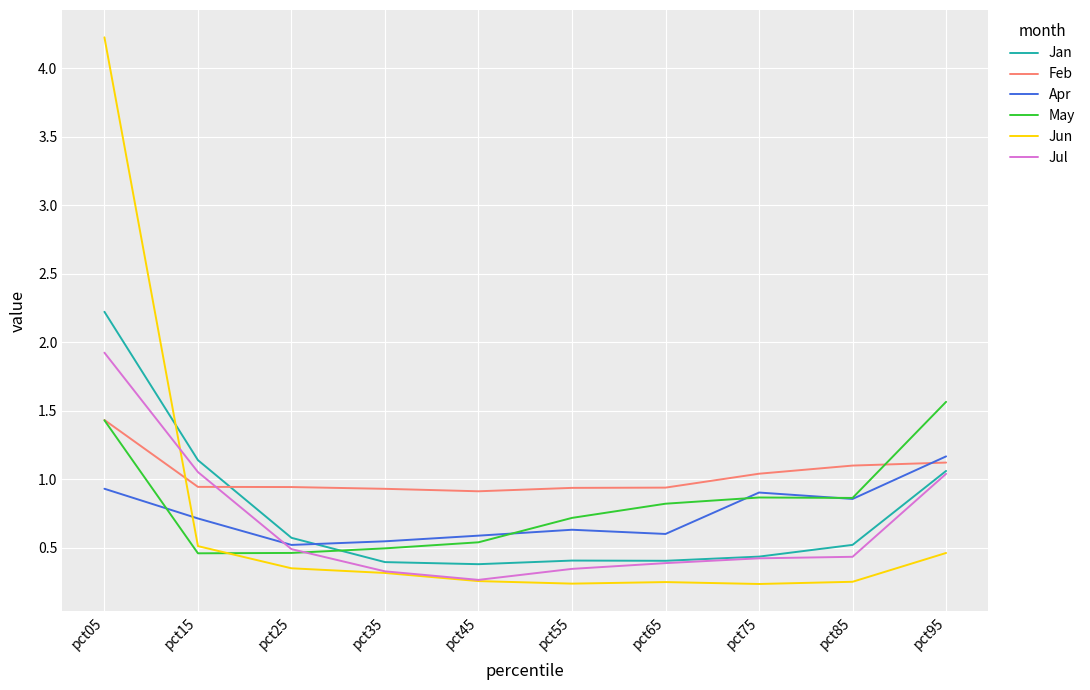

The value of Jun at pct75 is 0.4. True or false?

False